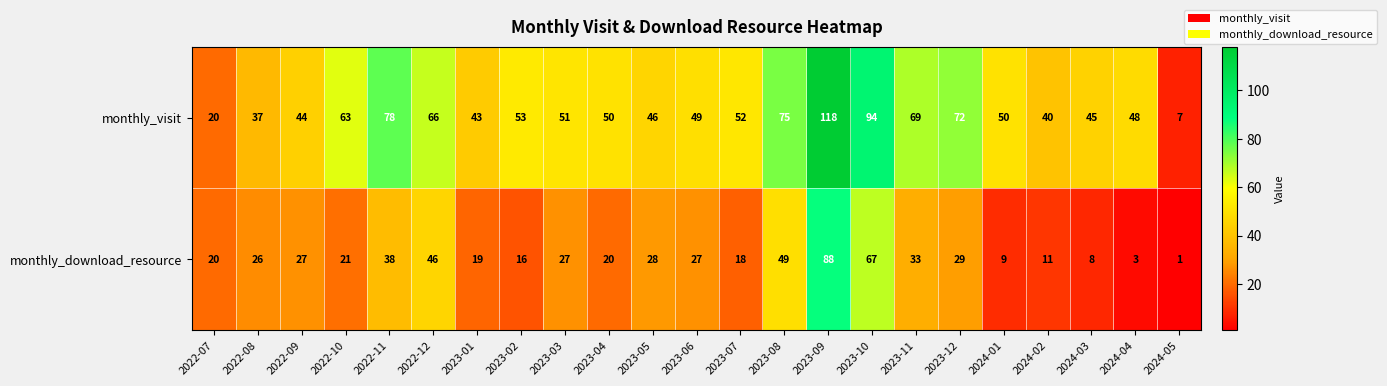

What is the difference between the highest and lowest values at 2024-01?

41